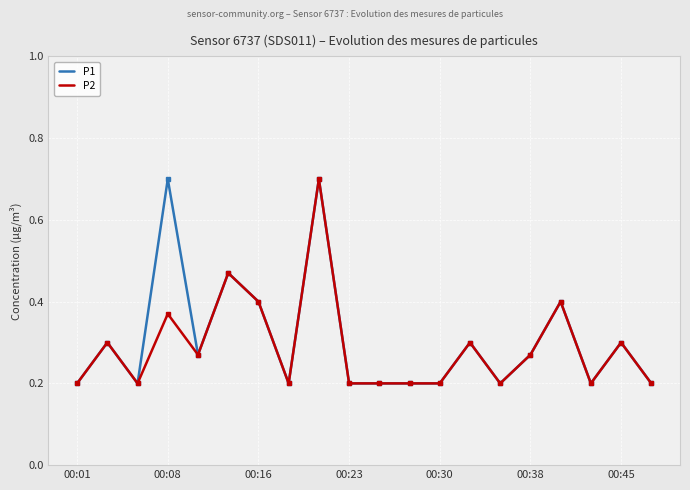

What is the highest value of the P1 series?

0.7